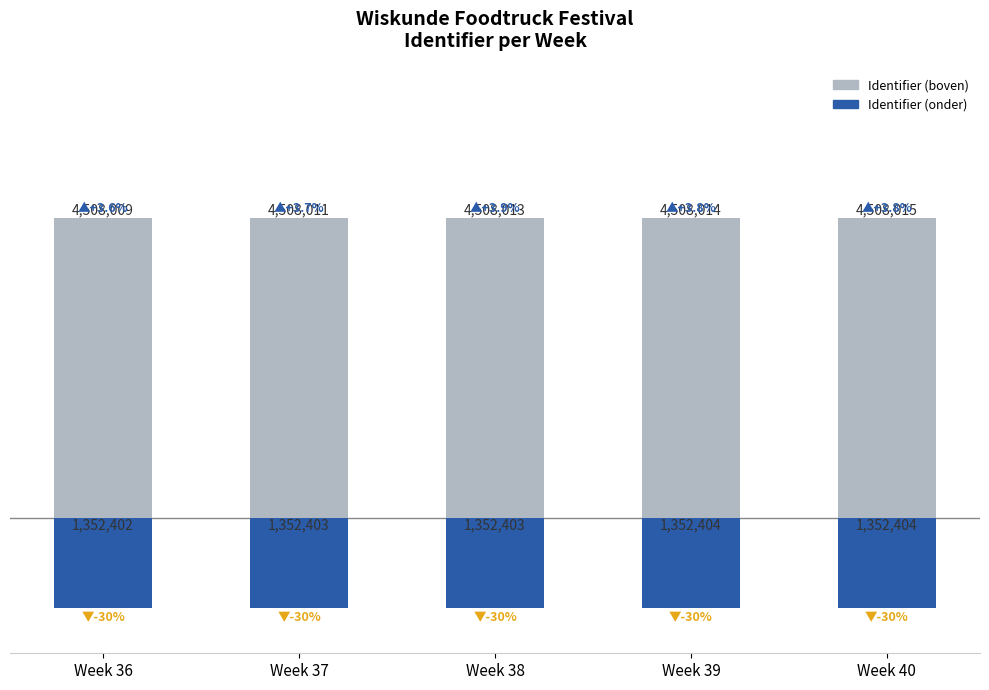

What is the spread (max minus min) of values at Week 39?

5860418.2